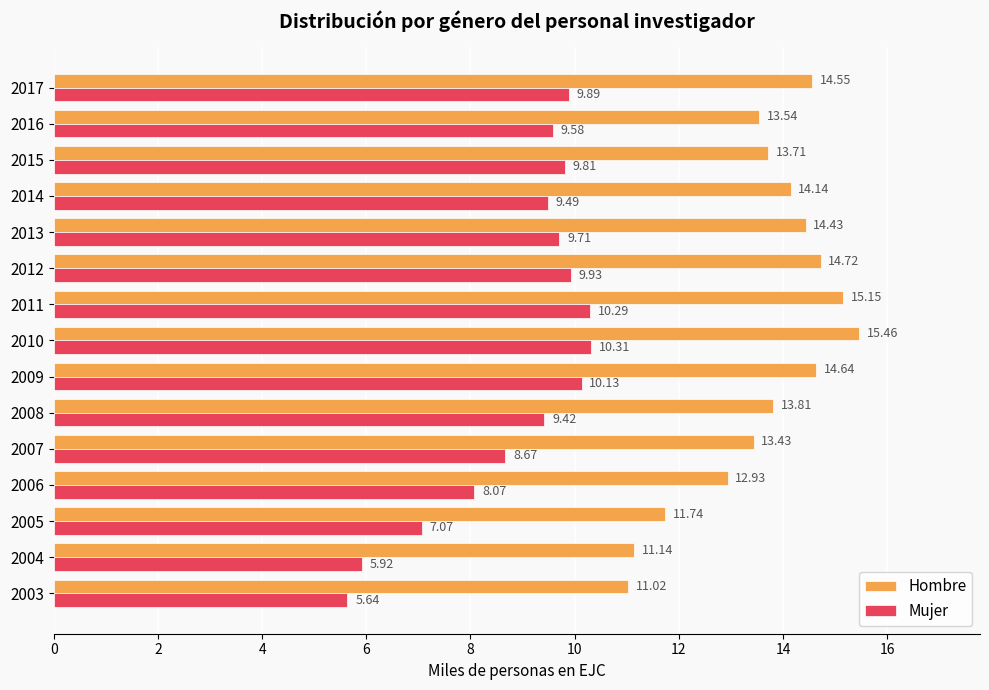

What is the greatest value displayed?

15.5